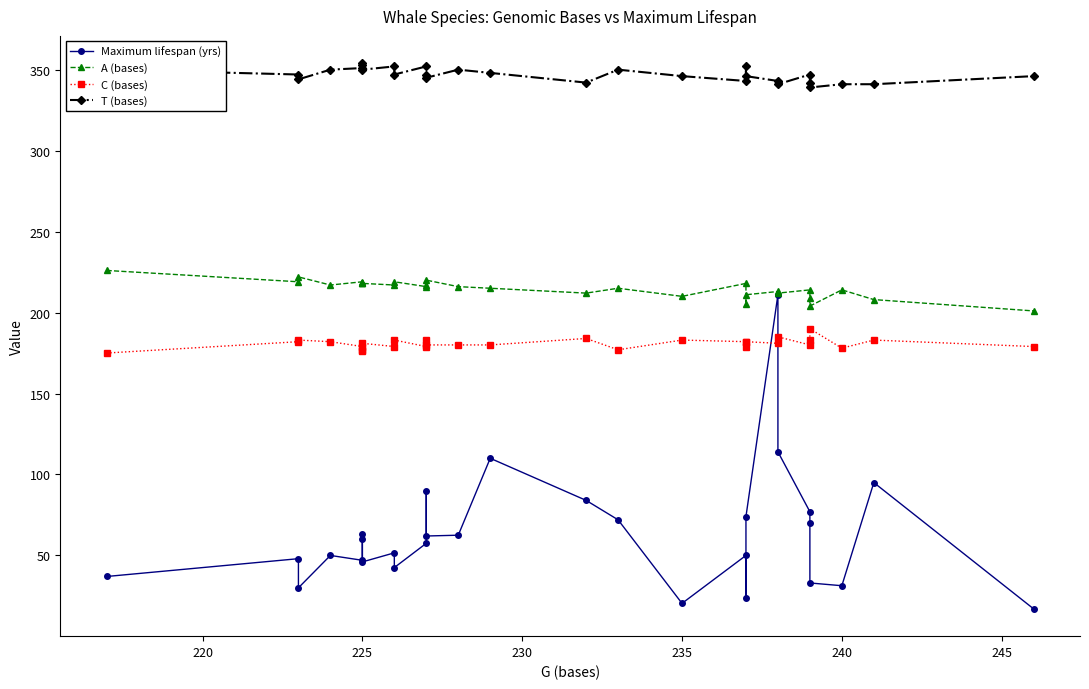

What is the difference between the maximum and minimum values in the Maximum lifespan (yrs) series?

194.0